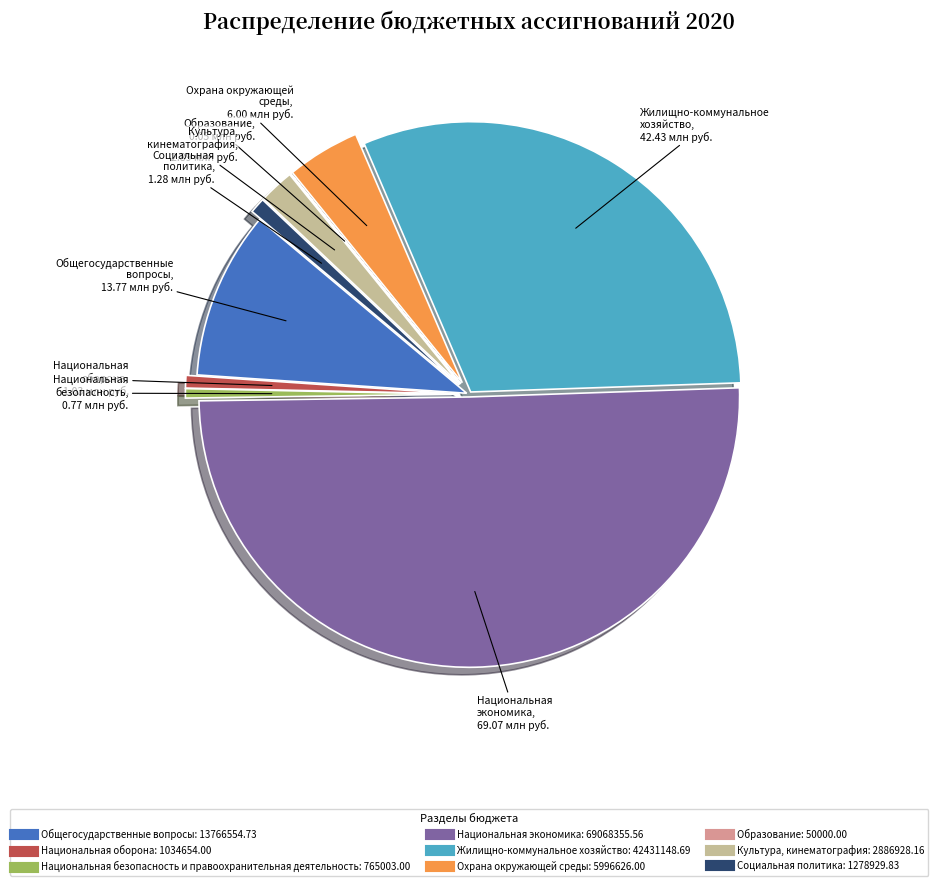

Which category has the biggest portion of the pie?

Национальная экономика